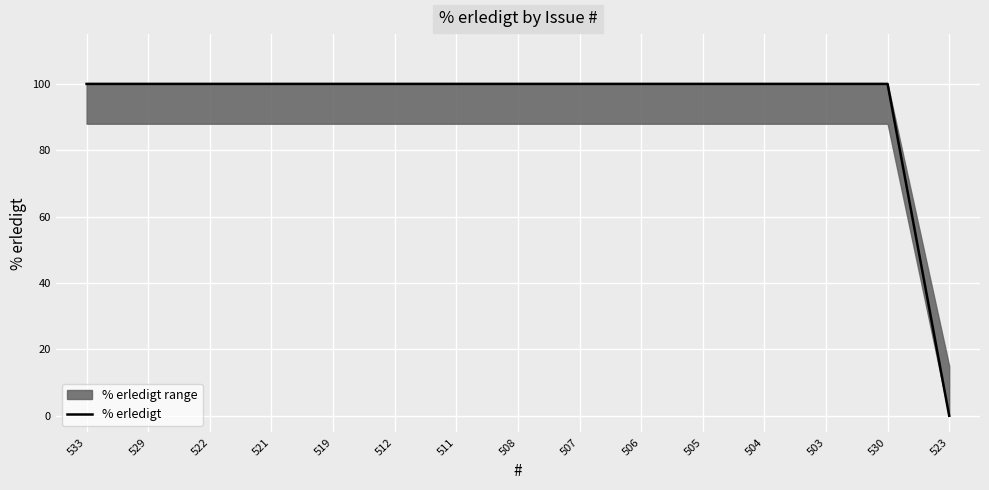

True or false: the data has more than 1 interior local peaks.

False